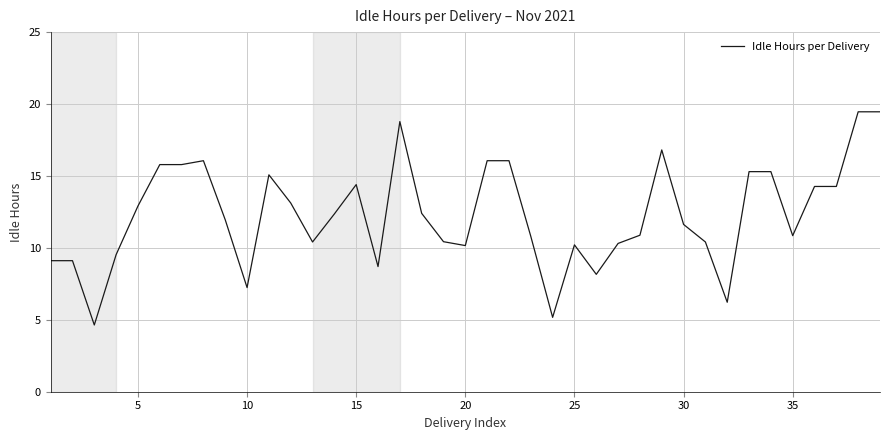

What is the difference between the maximum and minimum values?

14.8